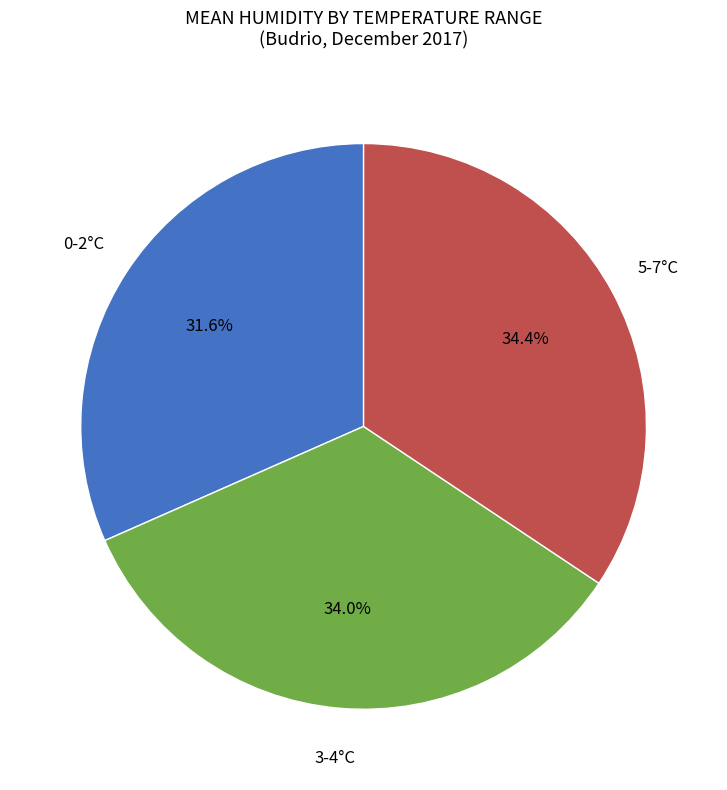

What is the ratio of the value at 5-7°C to the value at 0-2°C?

1.1